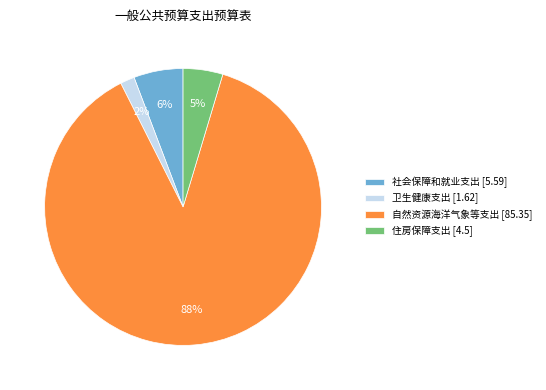

What is the majority slice?

自然资源海洋气象等支出